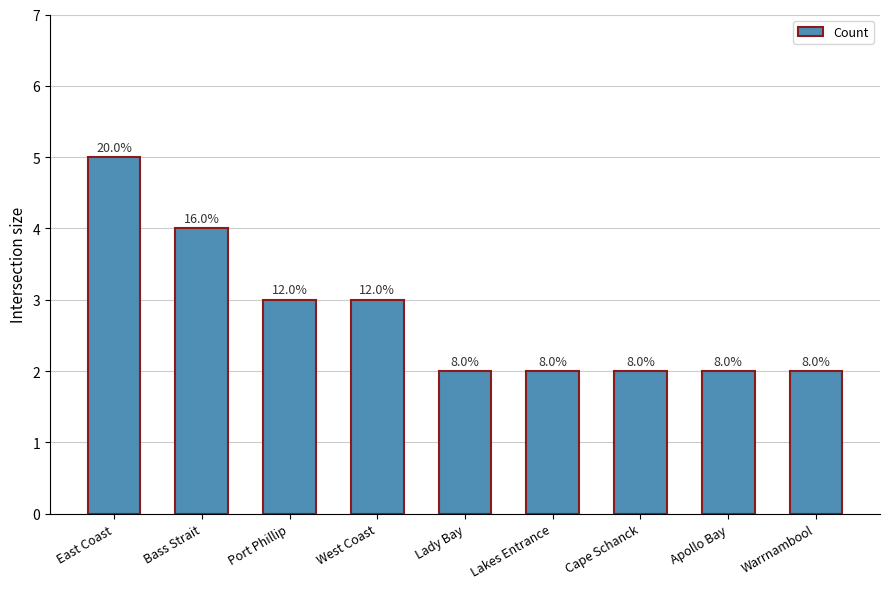

Reading right to left, transcribe all the data shown in this chart.

Warrnambool=2	Apollo Bay=2	Cape Schanck=2	Lakes Entrance=2	Lady Bay=2	West Coast=3	Port Phillip=3	Bass Strait=4	East Coast=5